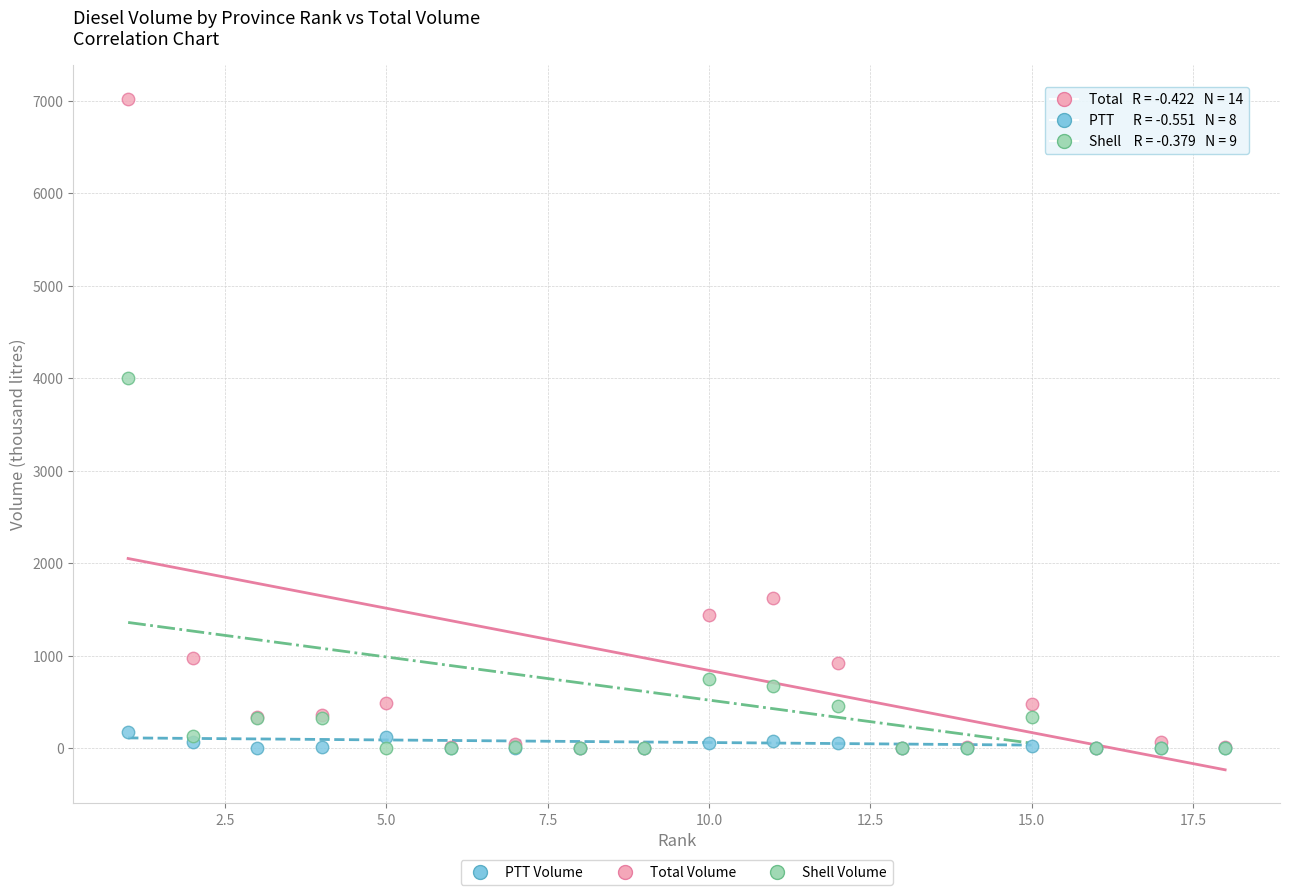

Across all series, what Y value is closest to 3512?

4002